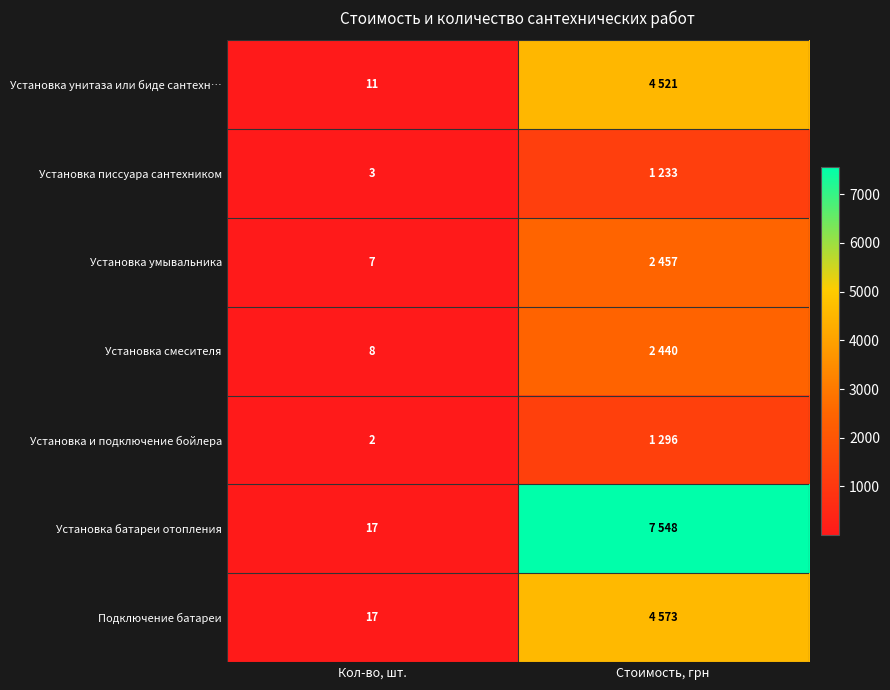

Is it true that Установка и подключение бойлера equals 3 at Кол-во, шт.?

False